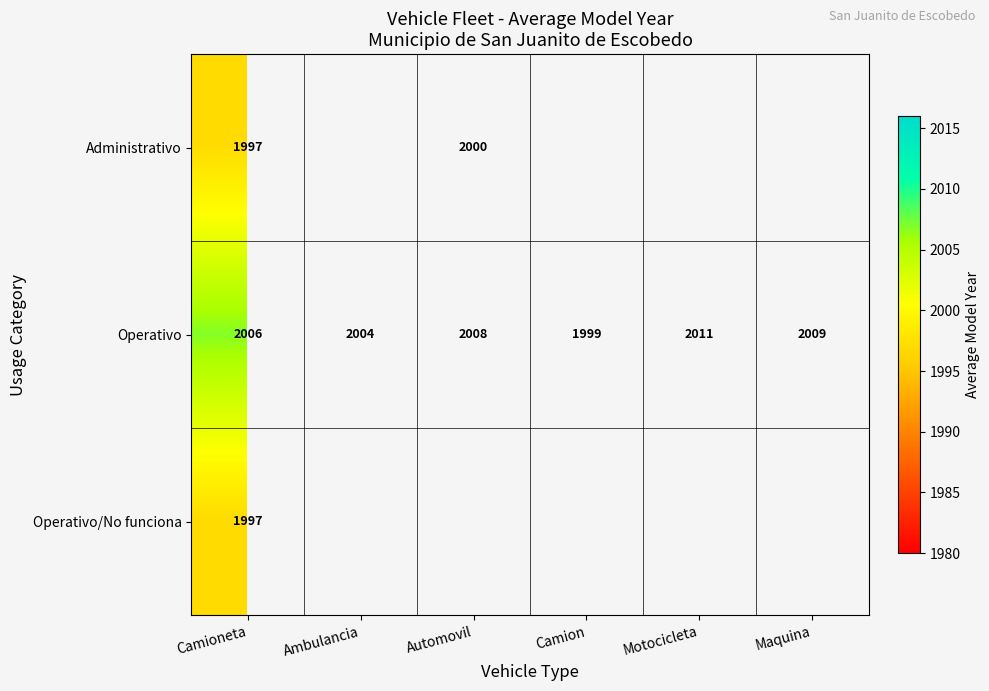

True or false: Operativo has a value of 2004 at Ambulancia.

True